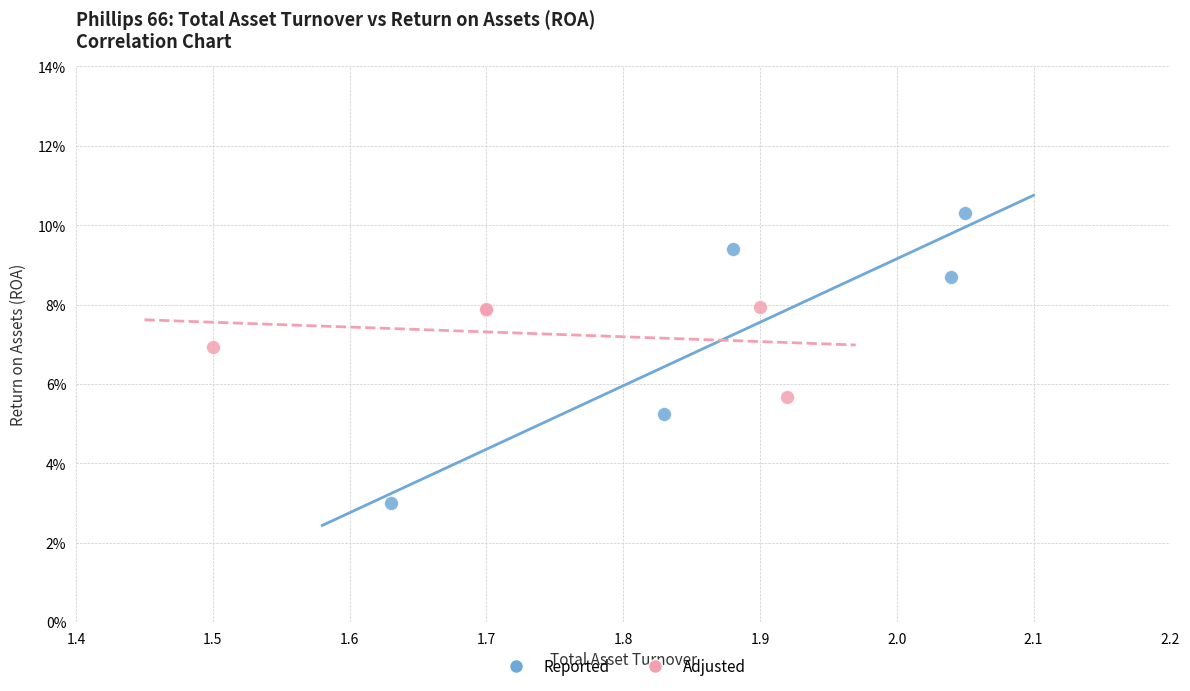

Which series contains the highest Y value?

Reported